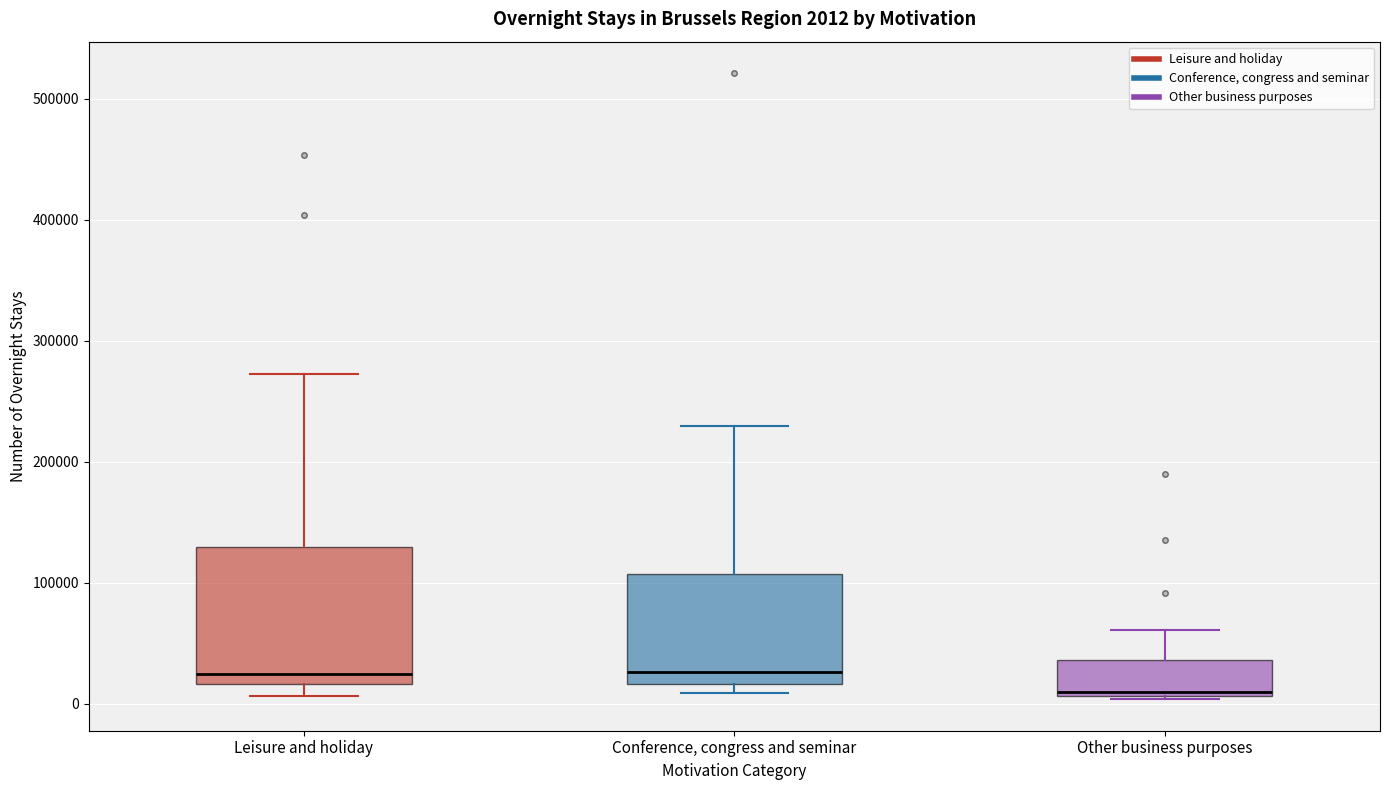

Which box is the tallest, from its lower edge to its upper edge?

Leisure and holiday